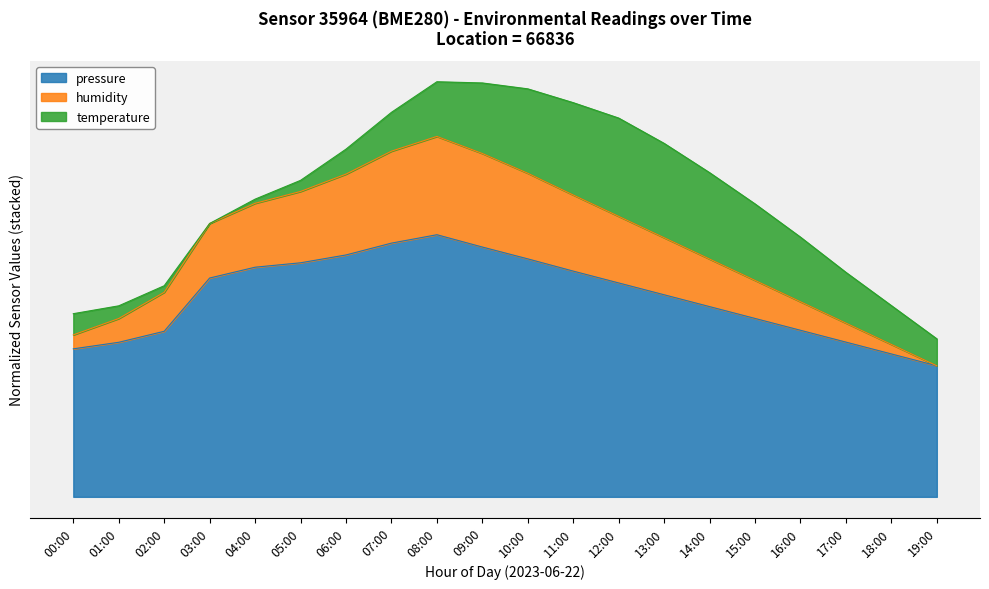

Which category has the highest value across all series?

08:00